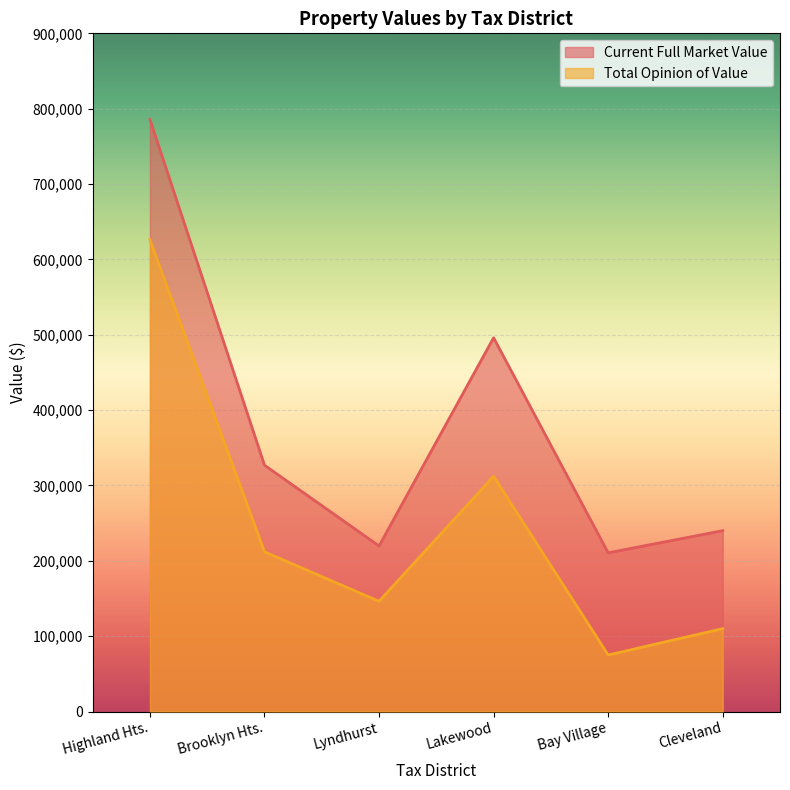

What are all the series names shown in the legend?

Current Full Market Value, Total Opinion of Value